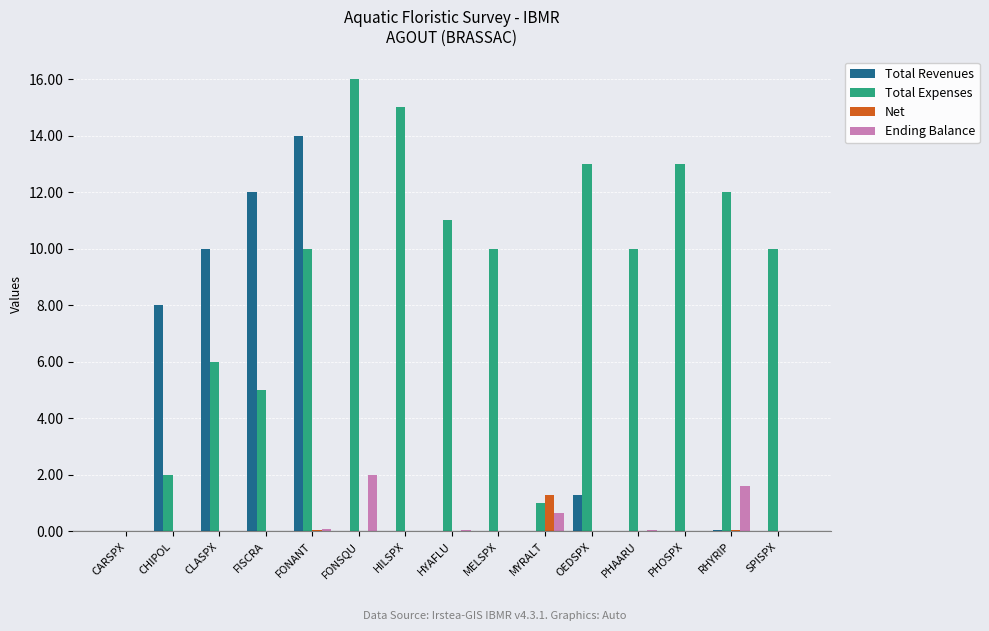

What is the sum of all Total Revenues values?

45.3